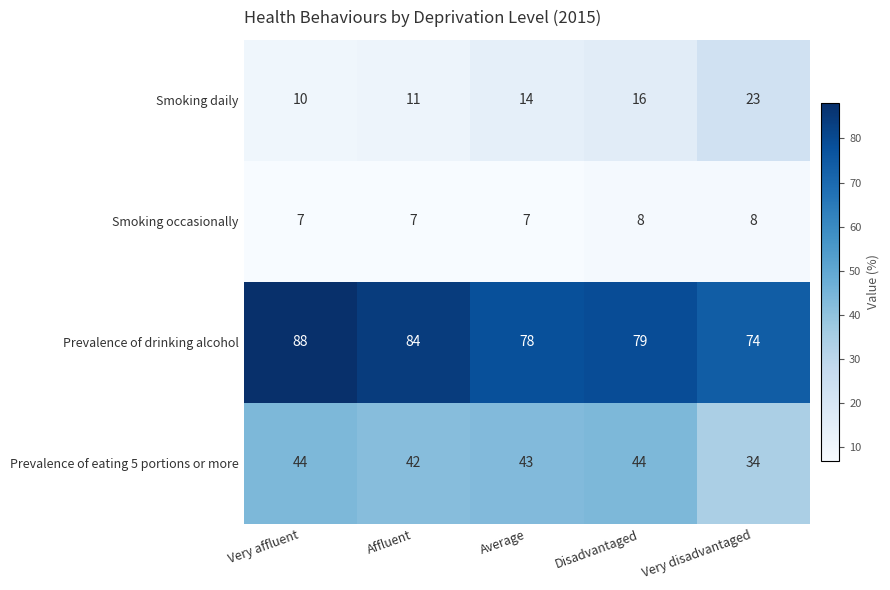

List the series in order of their peak value, highest first.

Prevalence of drinking alcohol, Prevalence of eating 5 portions or more, Smoking daily, Smoking occasionally